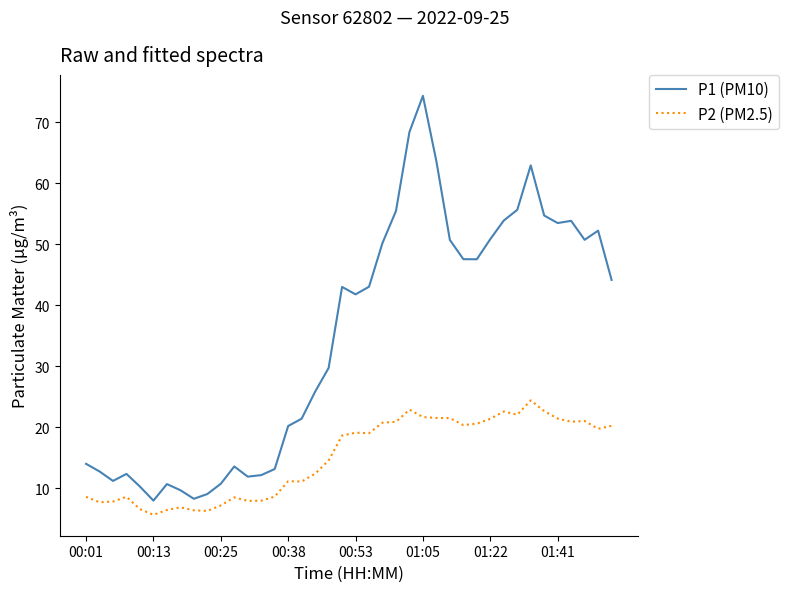

True or false: P1 (PM10) and P2 (PM2.5) cross at least once.

False